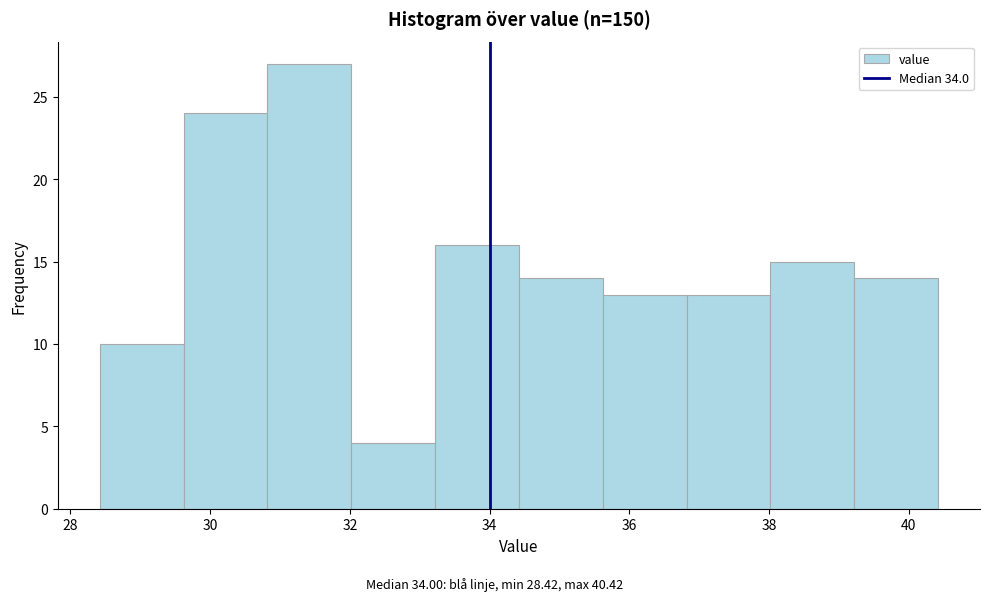

What is the height of the bar covering 30.82 to 32.02 on the x-axis? Neither the bar edges nor the heights are printed on the chart, so give them approximately, as read against the axes.

27